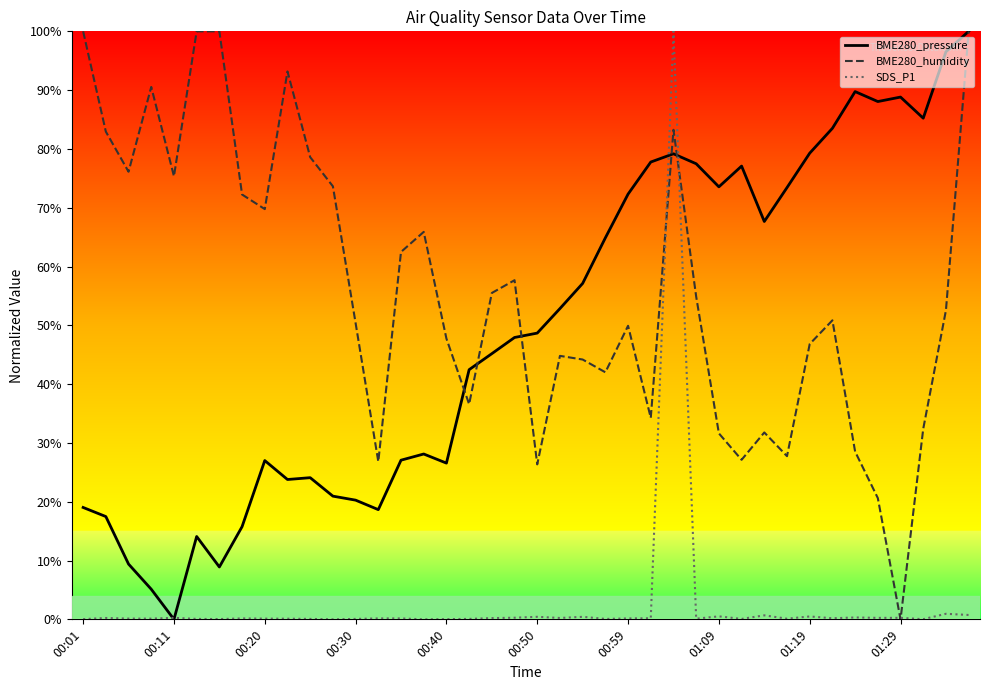

Which series has the largest total across all categories?

BME280_humidity